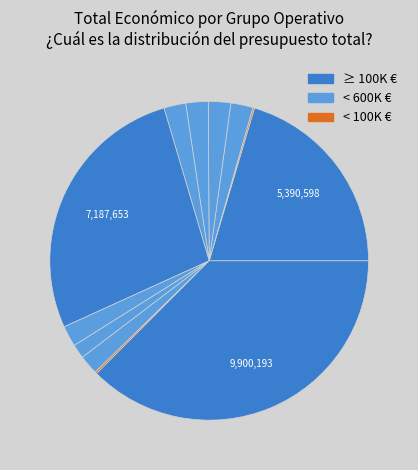

How many slices are in this pie chart?

12